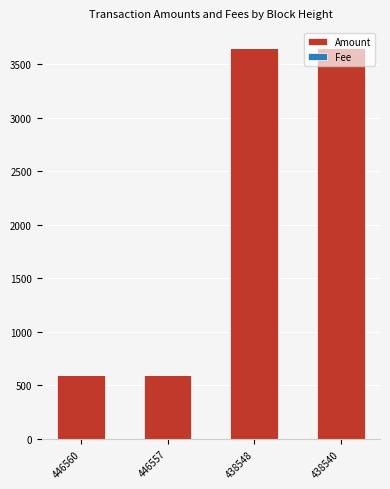

The value of Amount at 438540 is 5250. True or false?

False